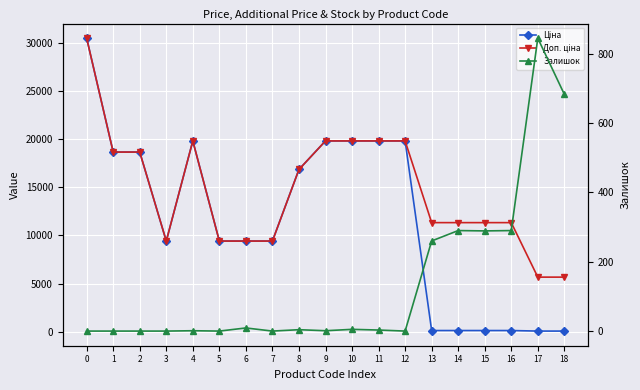

List the series in order of their overall mean, highest first.

Доп. ціна, Ціна, Залишок